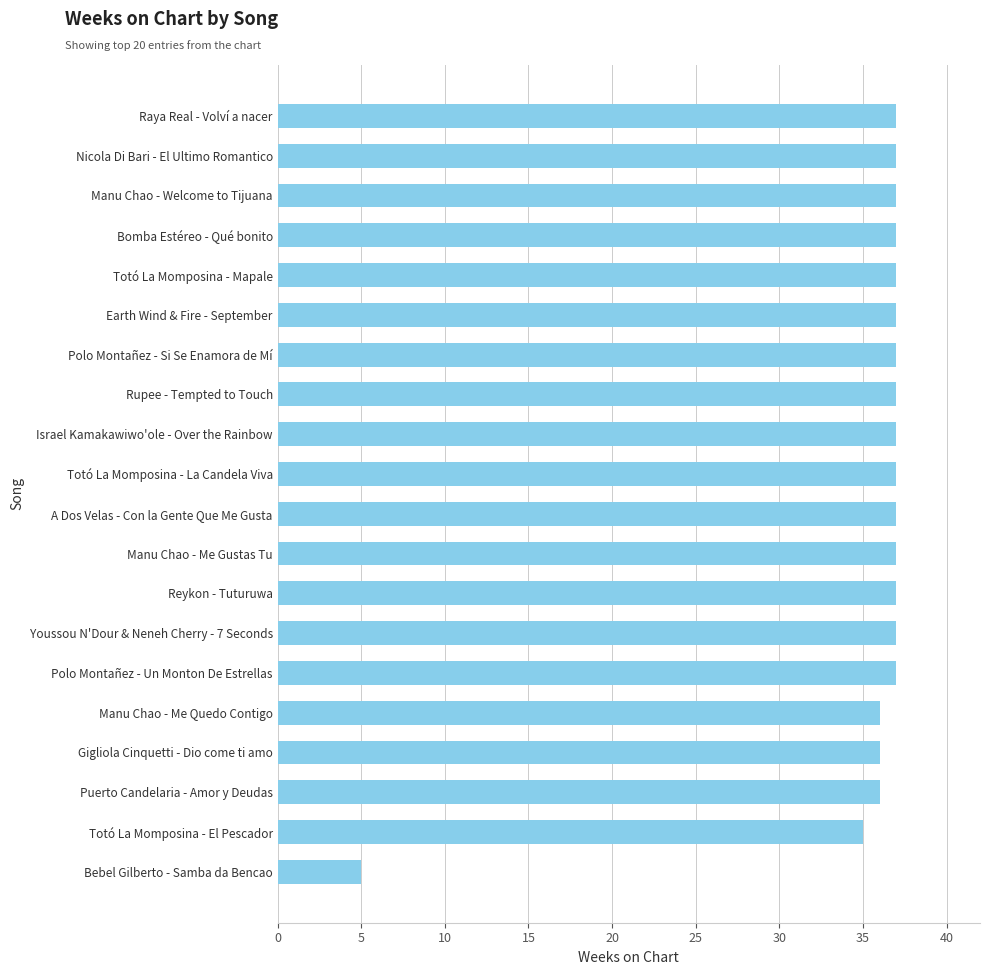

What is the maximum value shown in the chart?

37